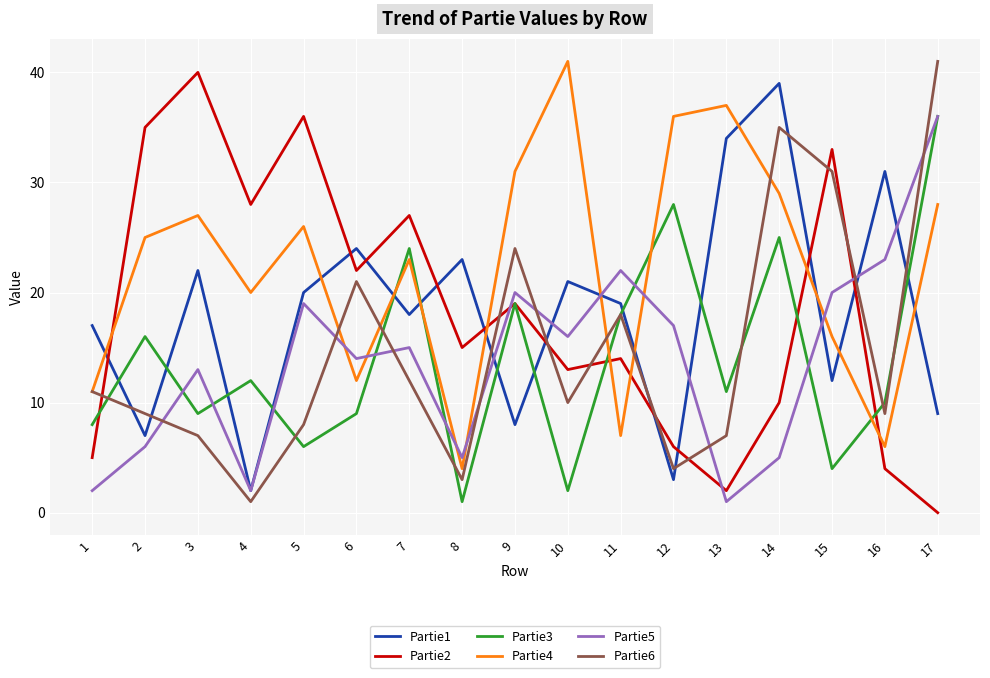

Which label corresponds to the smallest value in the chart?

17